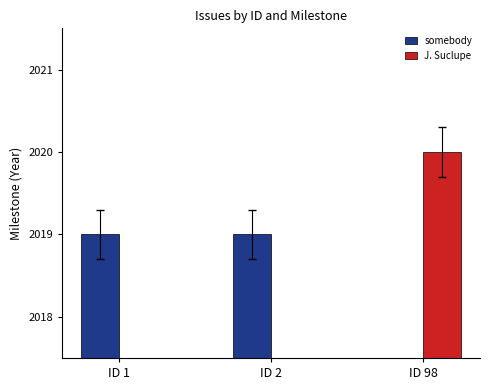

How many bars are there in each group?

2